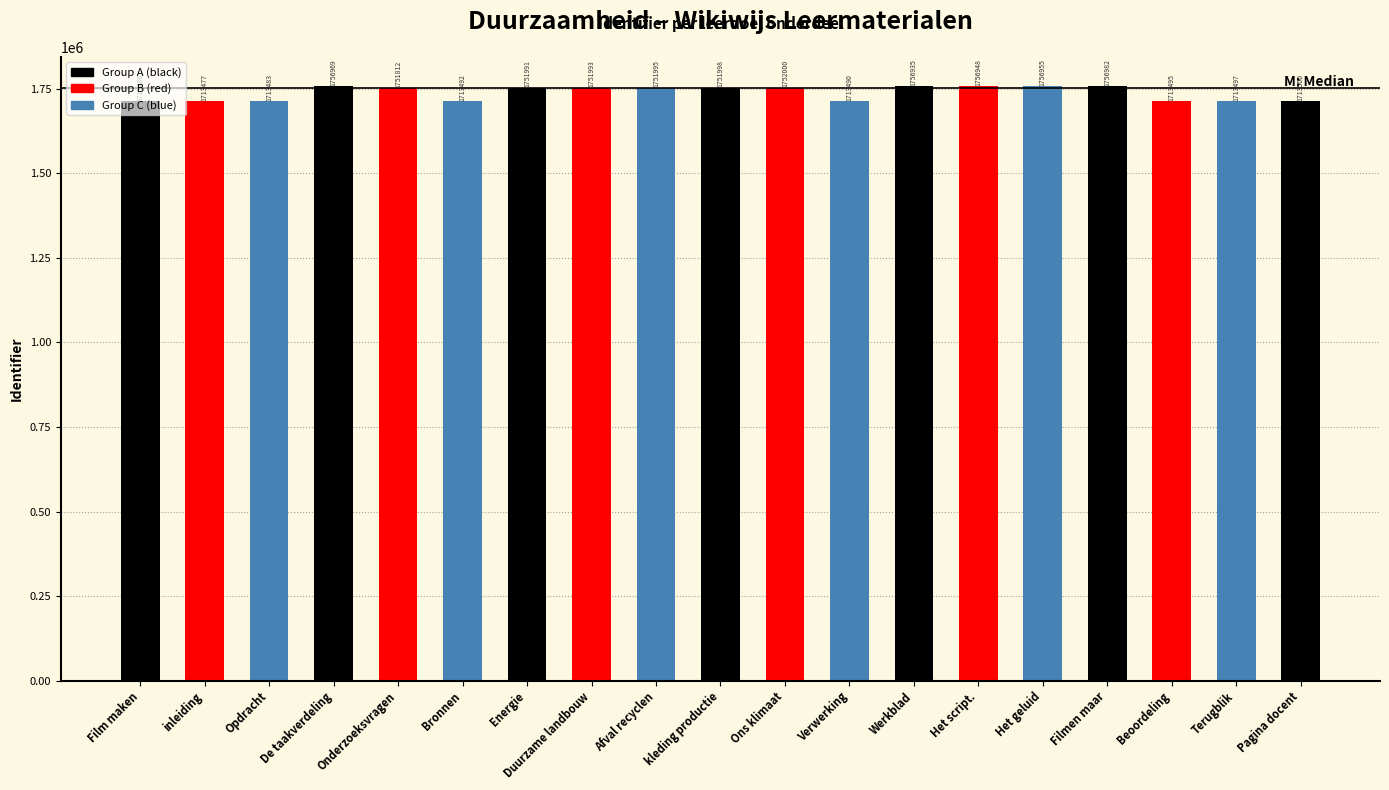

How many data points are less than 1751991?

9